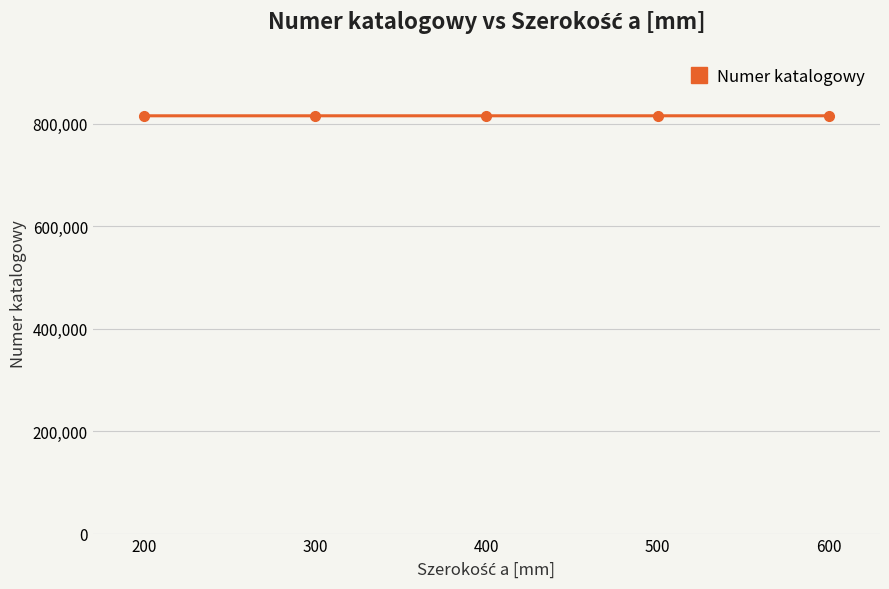

What is the minimum value shown in the chart?

815720